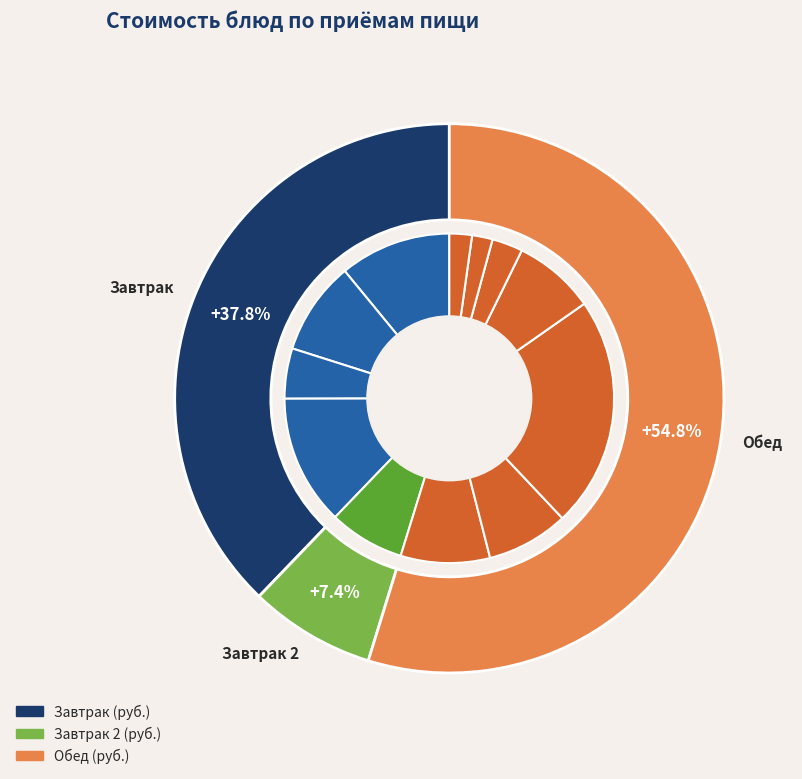

To the nearest percent, what is the difference between the Пюре картофельное and Компот из сухофруктов slice percentages?

6%